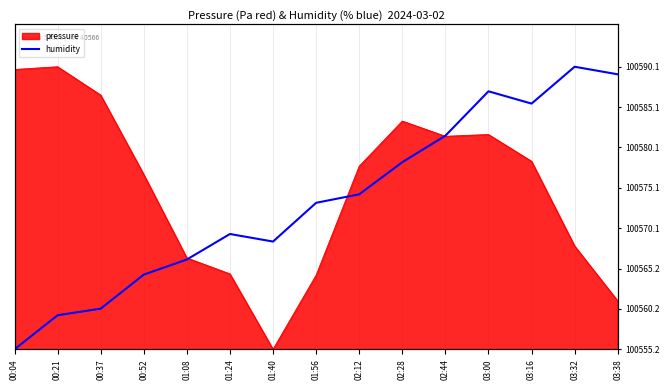

Is it true that the value at 03:32 is 34.9?

True